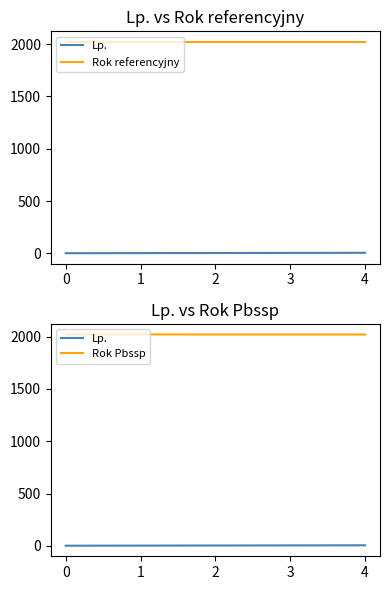

How many lines are shown in the chart?

3